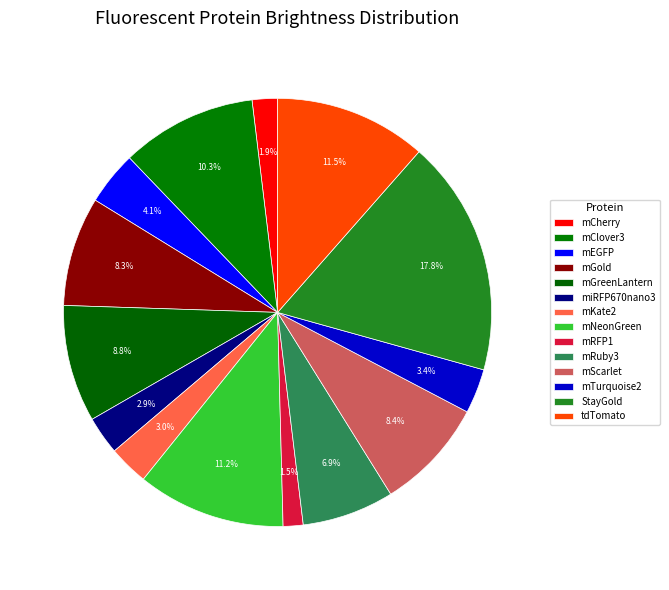

How many slices are in this pie chart?

14